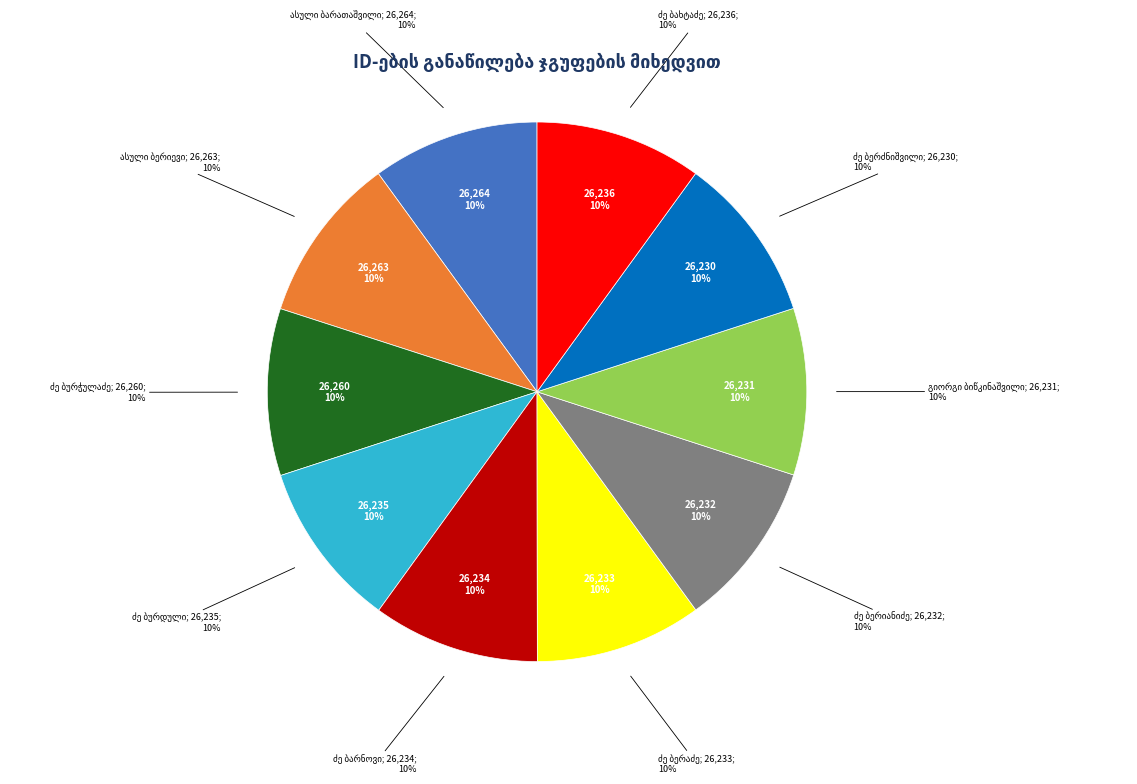

What is the ratio of the value at კოტე ალექსანდრეს ძე ბერძნიშვილი to the value at მიხეილ ანდრიას ძე ბარნოვი?

1.0